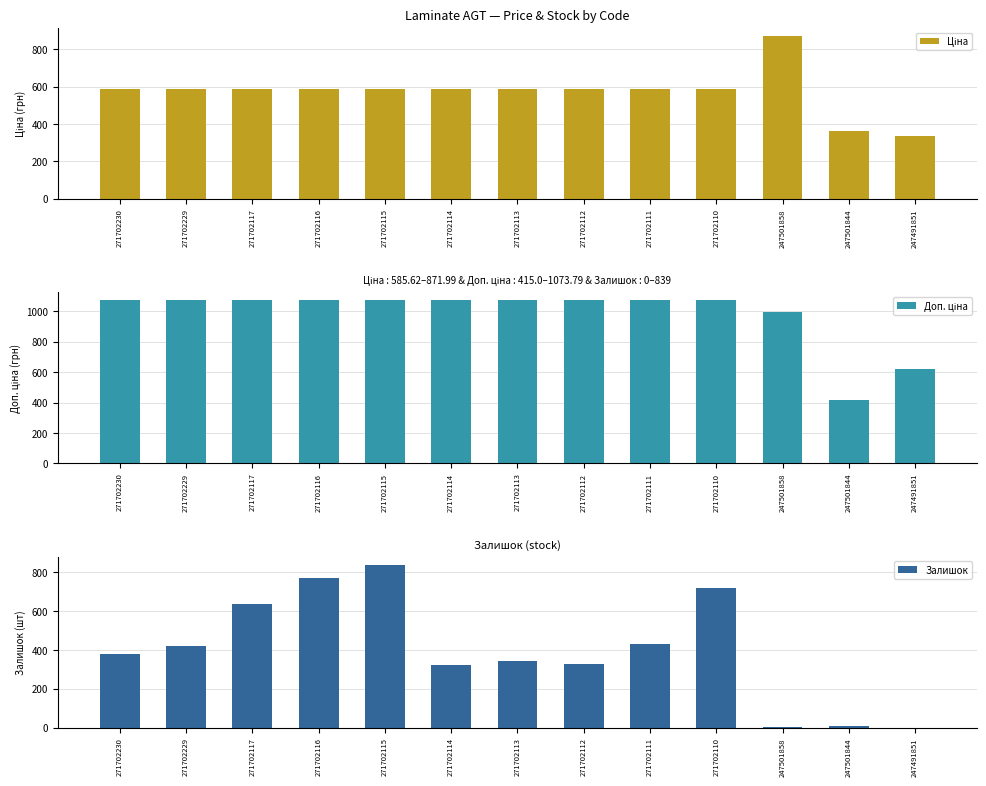

Is it true that Доп. ціна equals 1852.8 at 271702117?

False